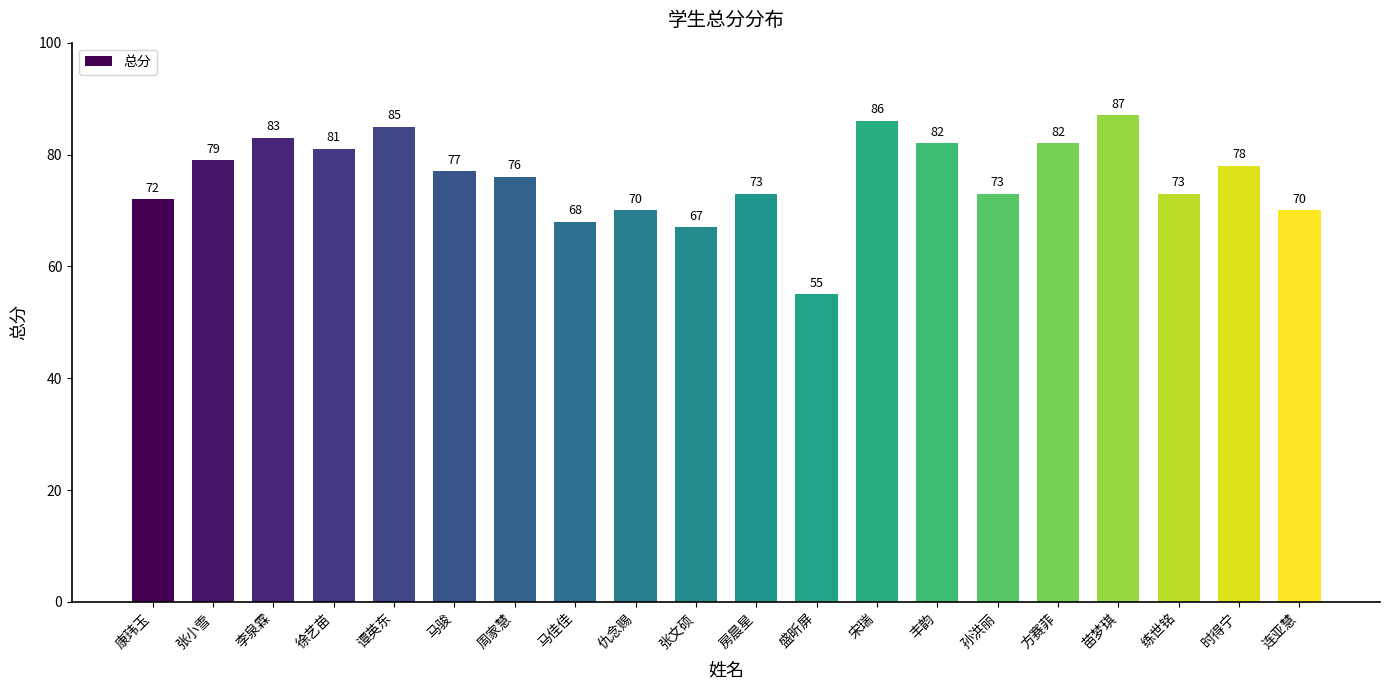

Are the bars horizontal?

No